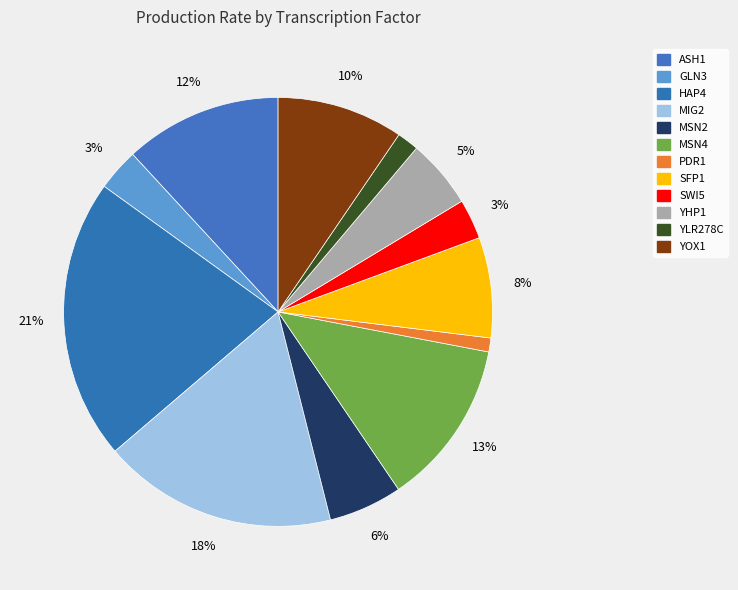

How many segments does this pie chart have?

12